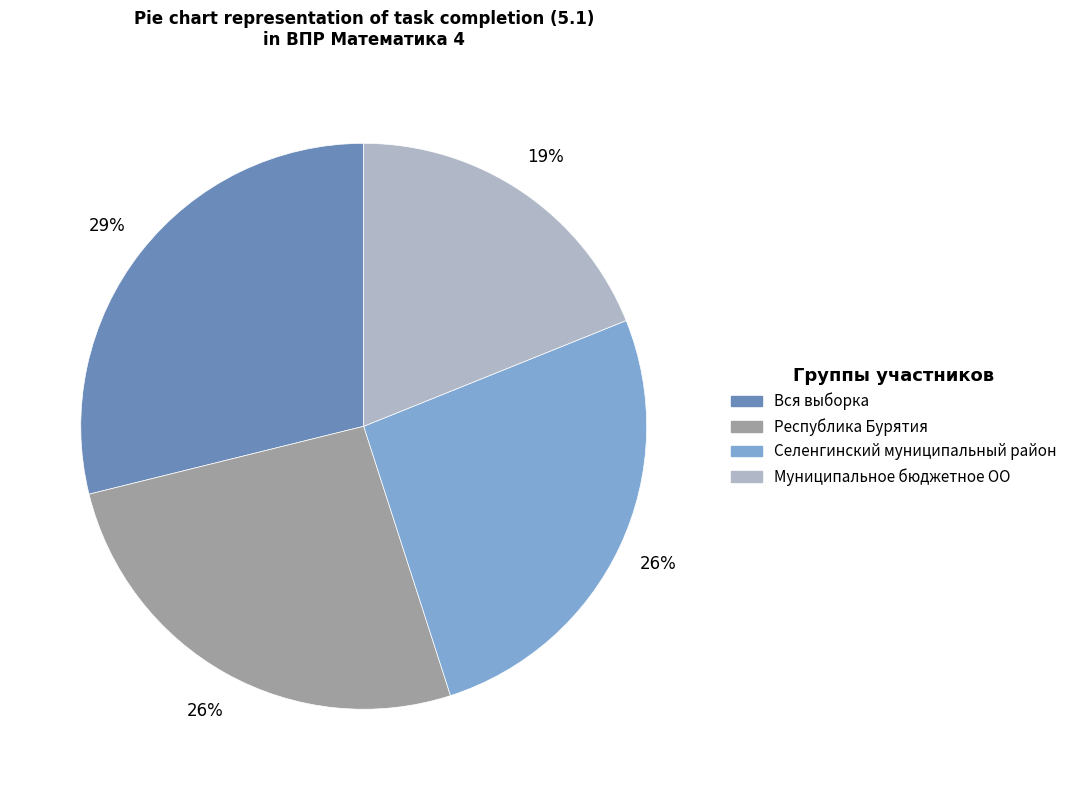

Which has a higher value, Селенгинский муниципальный район or Муниципальное бюджетное ОО?

Селенгинский муниципальный район